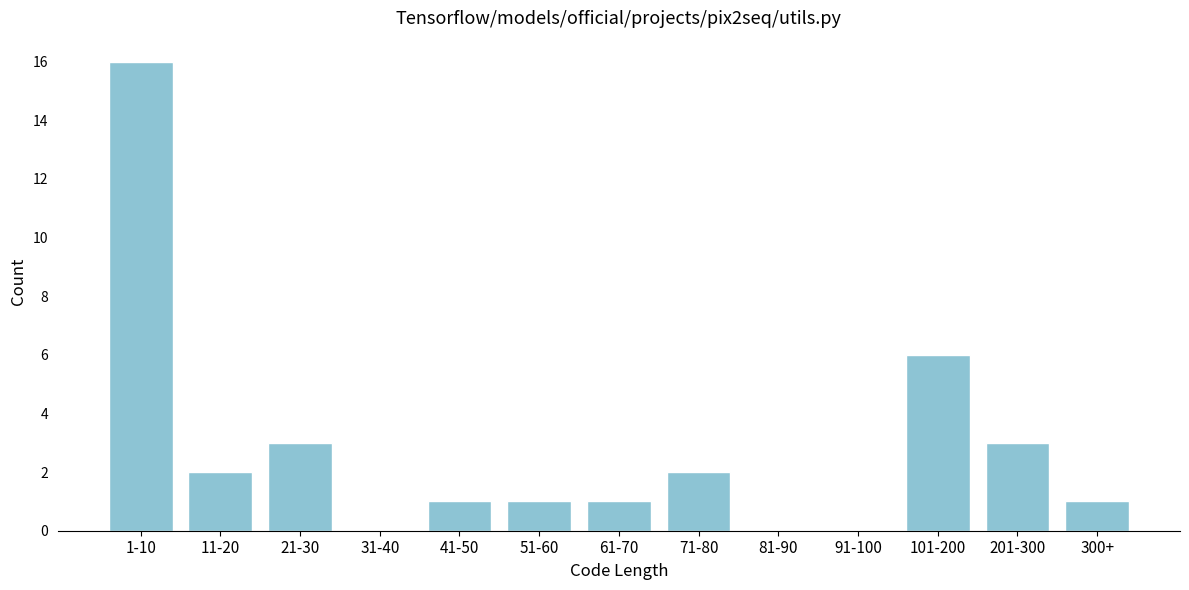

Reading left to right, extract all data points from this chart.

1-10=16	11-20=2	21-30=3	31-40=0	41-50=1	51-60=1	61-70=1	71-80=2	81-90=0	91-100=0	101-200=6	201-300=3	300+=1